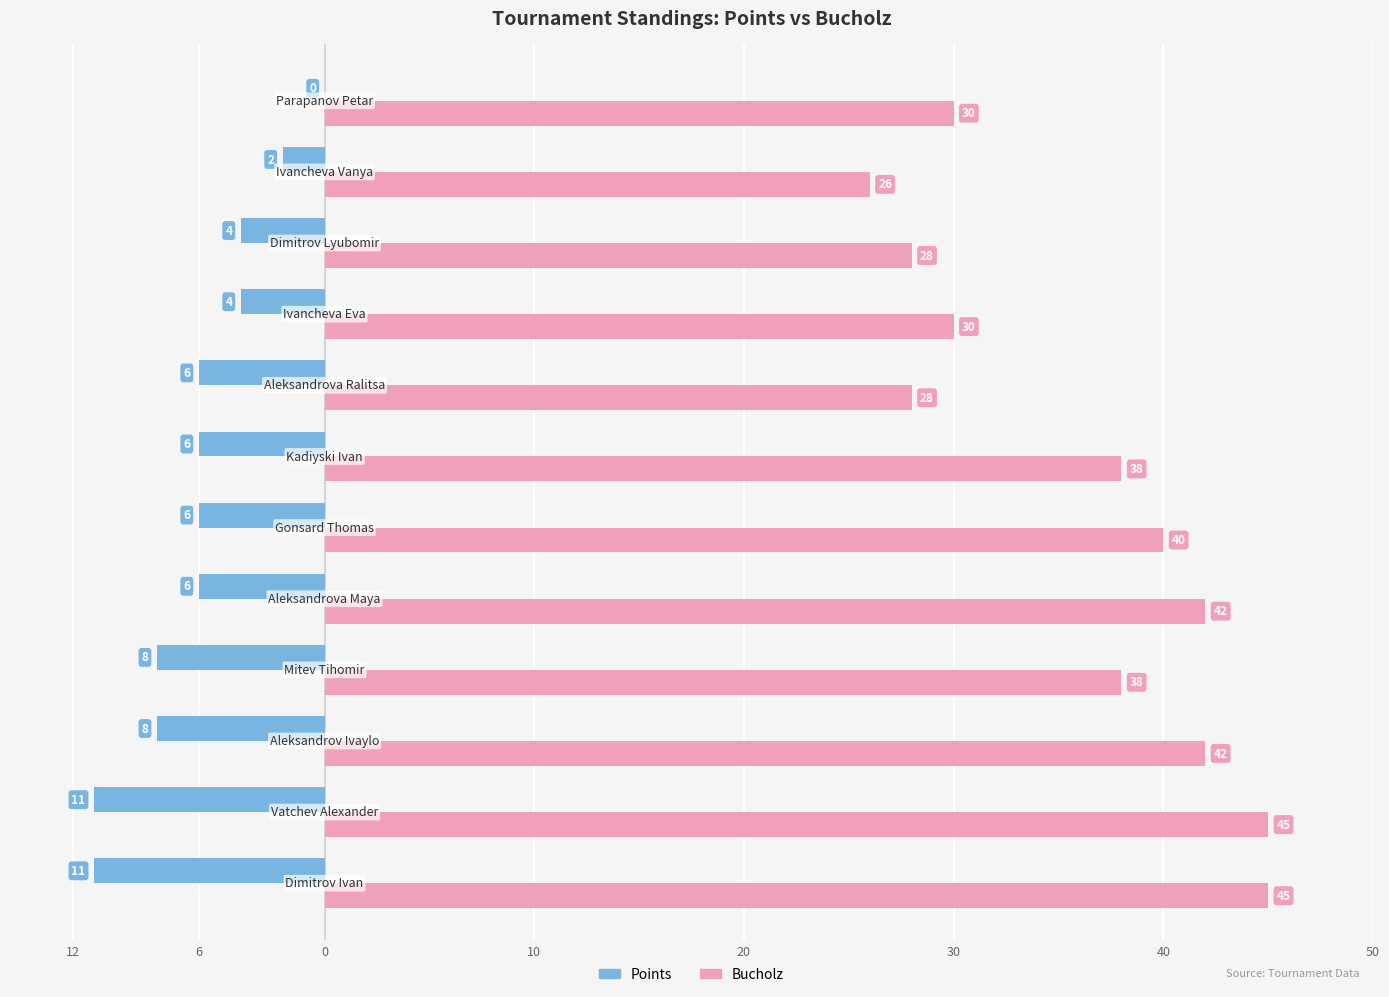

What is the difference between the maximum and minimum values in the Points series?

11